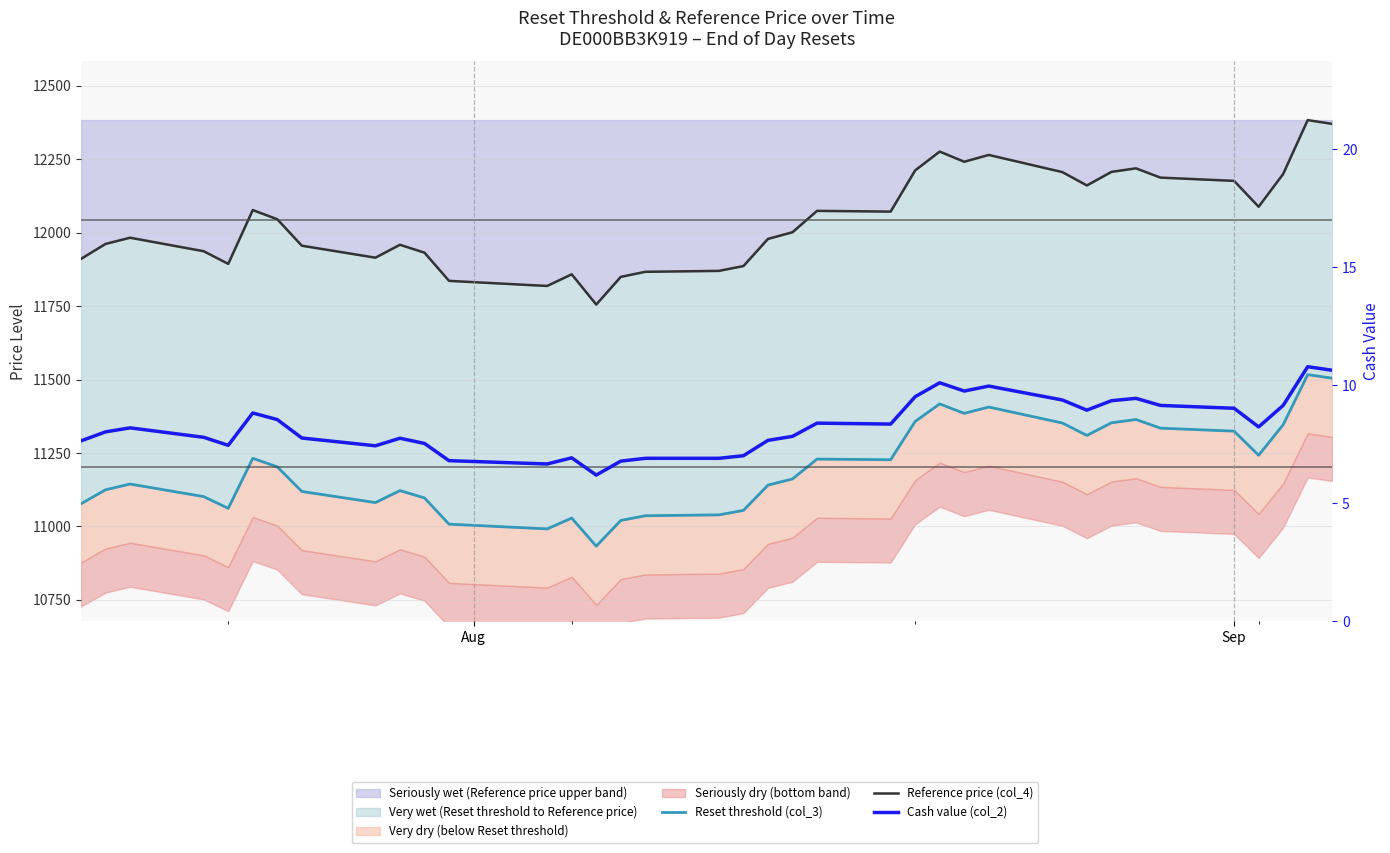

True or false: Cash value (col_2) and Reference price (col_4) intersect in this chart.

False